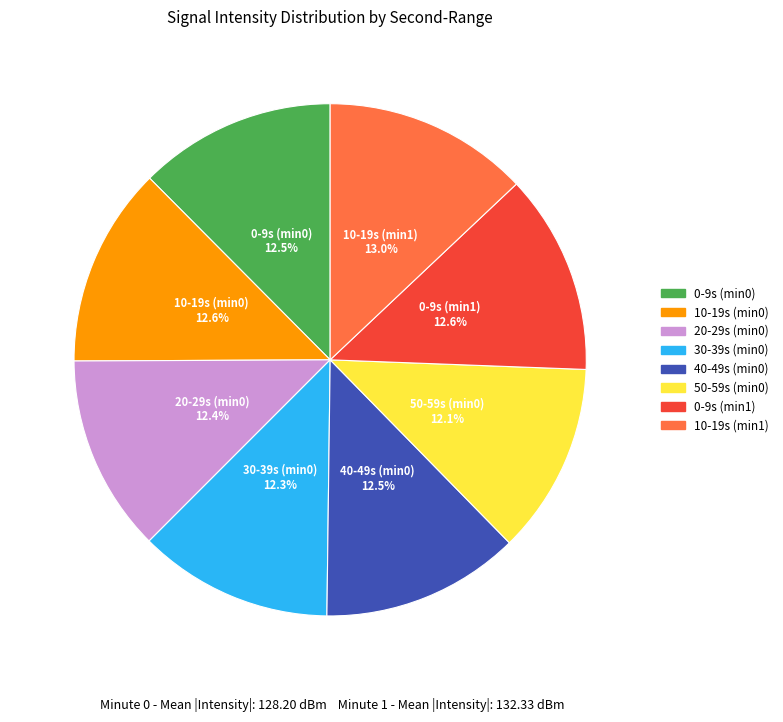

Is there any slice that represents more than half of the pie?

No